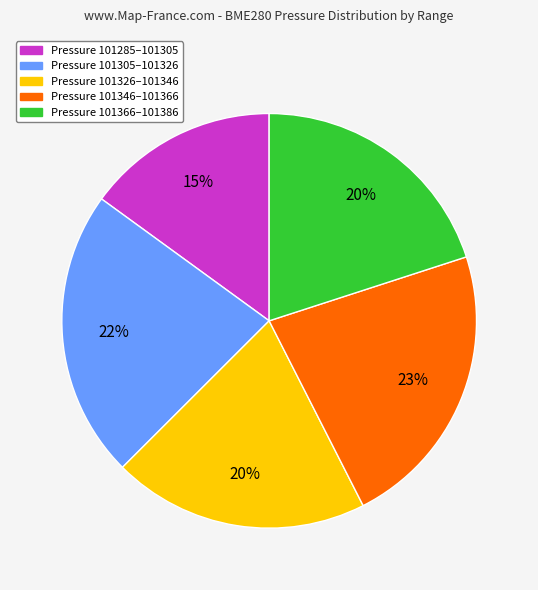

To the nearest percent, what is the difference between the largest and smallest slice percentages?

8%